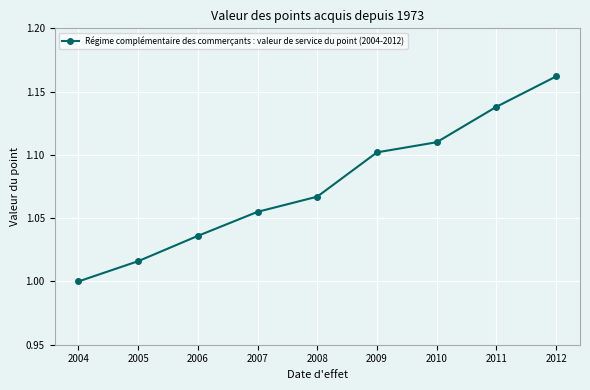

Which category has the lowest value across all series?

2004